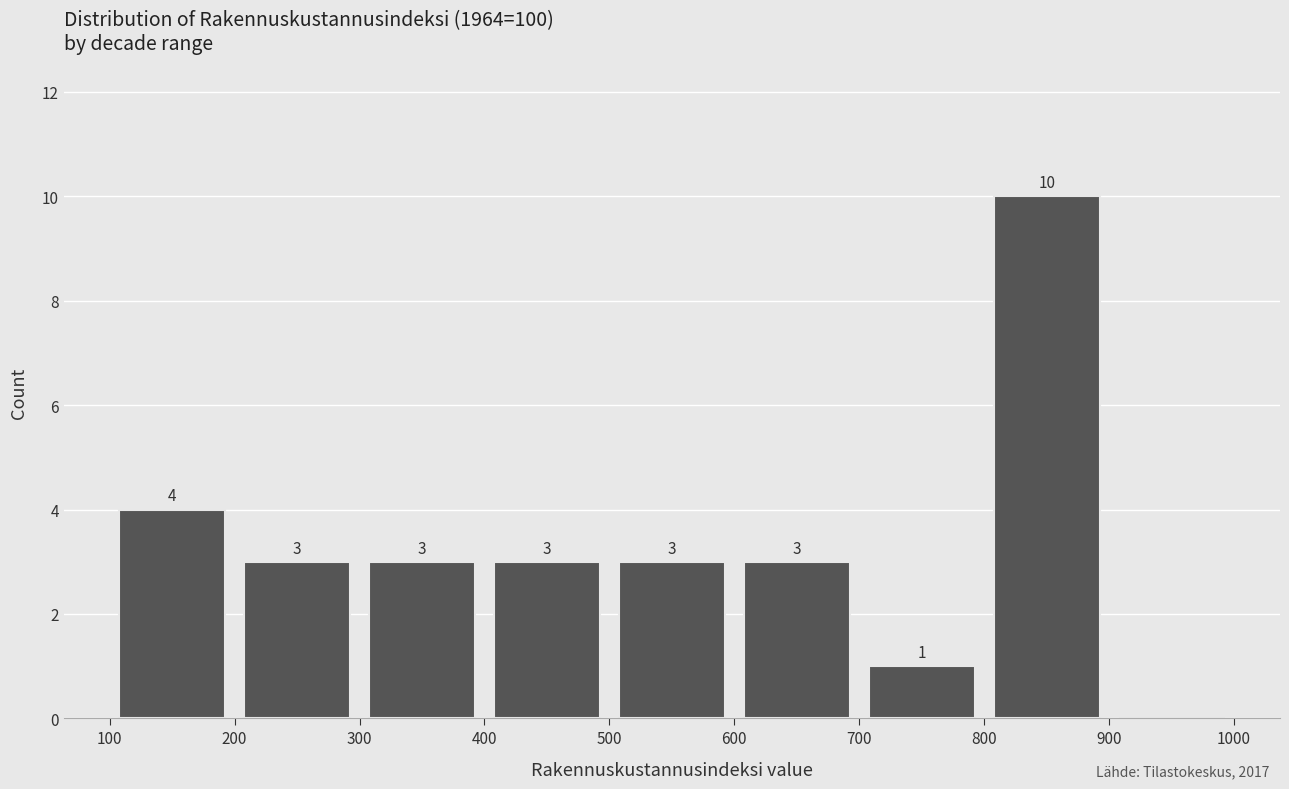

Which range on the x-axis has the tallest bar?

800 to 900